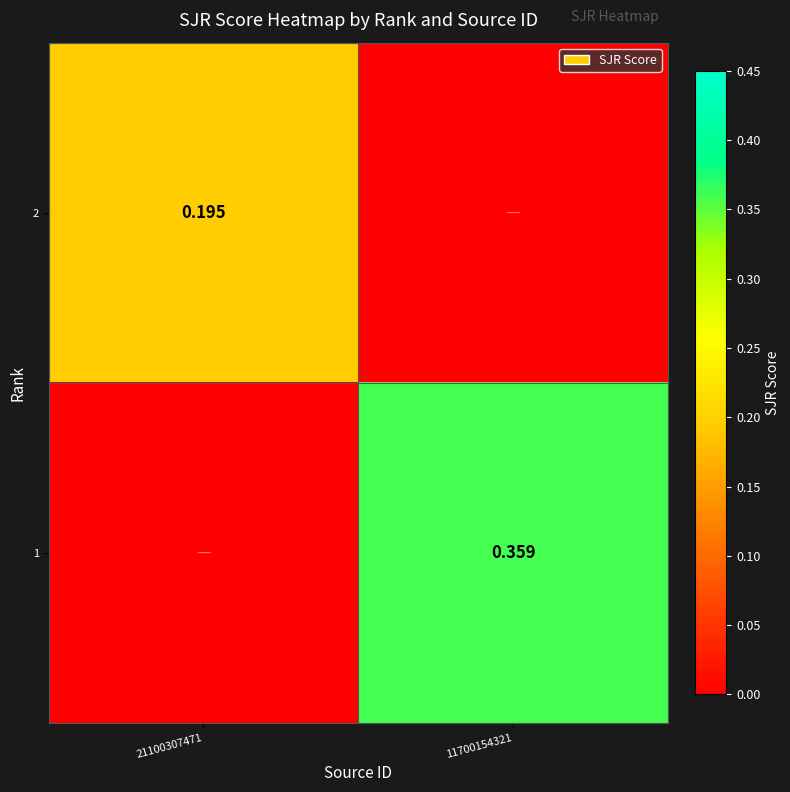

Is the value of 2 at 21100307471 greater than the value of 1 at 11700154321?

No